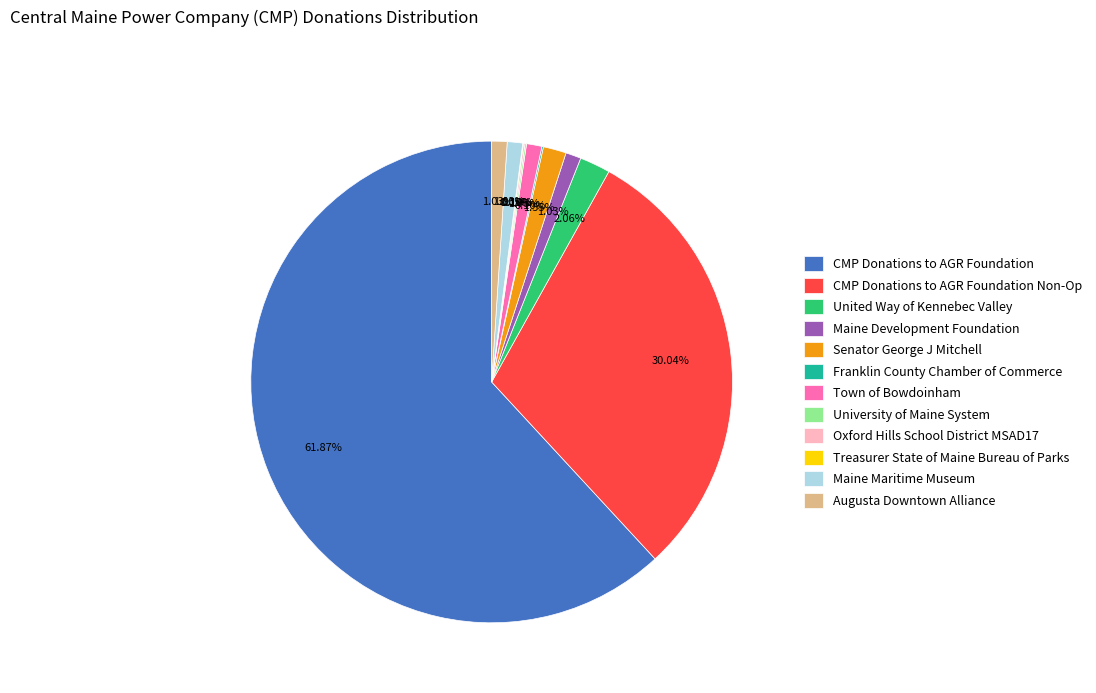

Which slice represents more than half of the pie?

CMP Donations to AGR Foundation